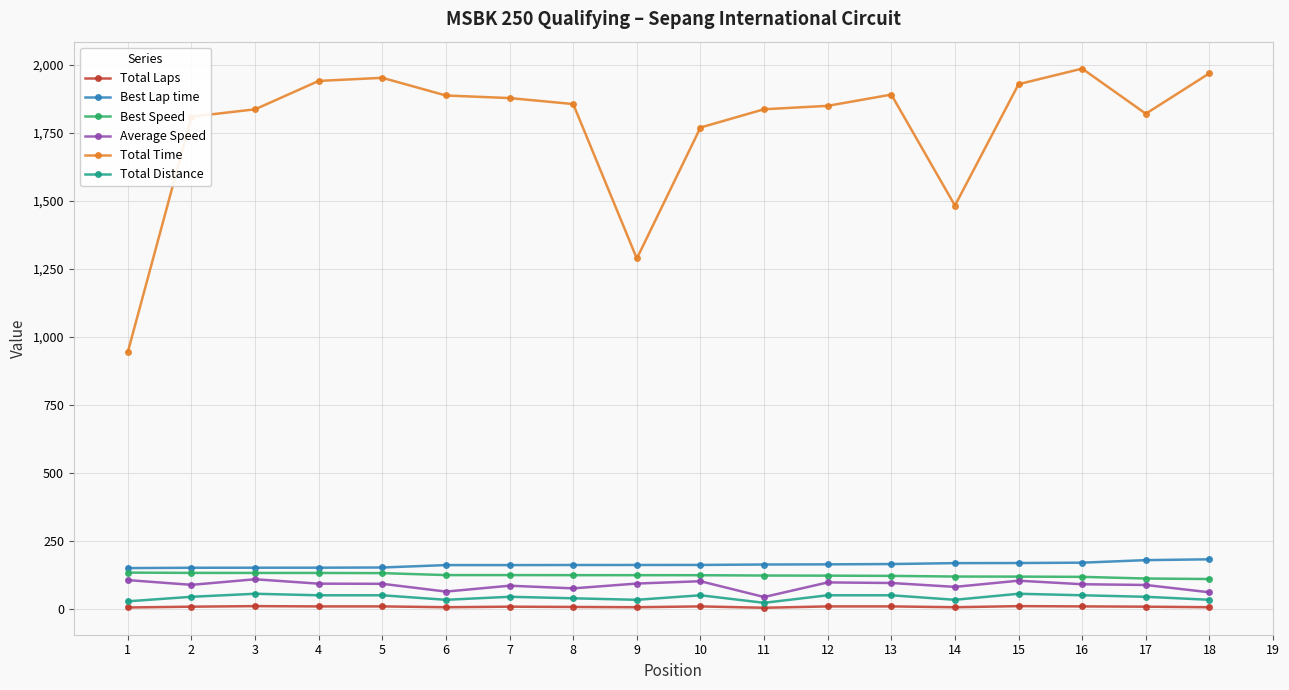

What is the difference between the highest and lowest values at 2?

1800.8